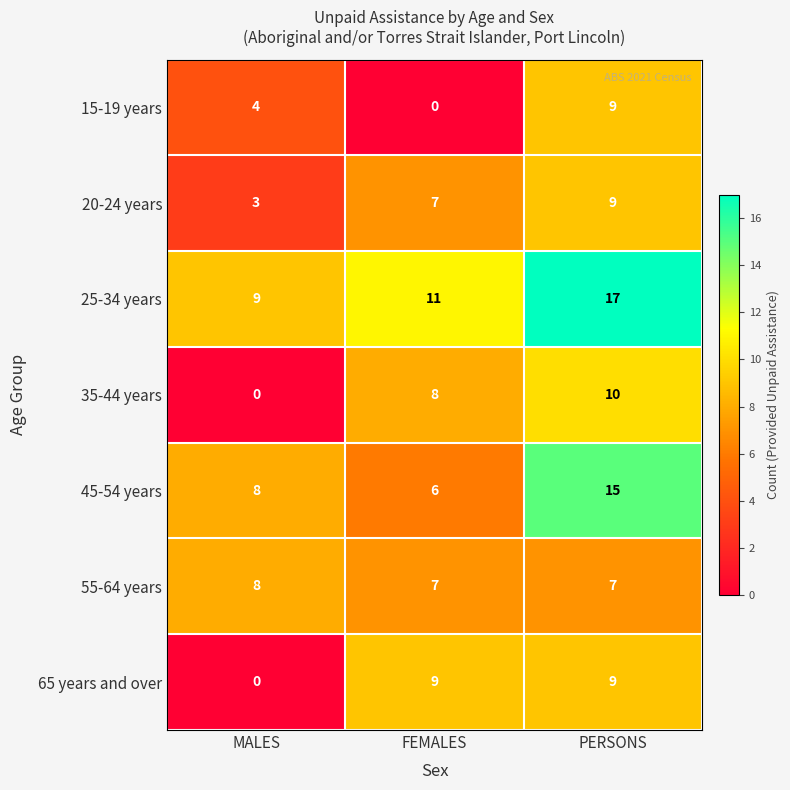

The 25-34 years series shows 18 at FEMALES. True or false?

False